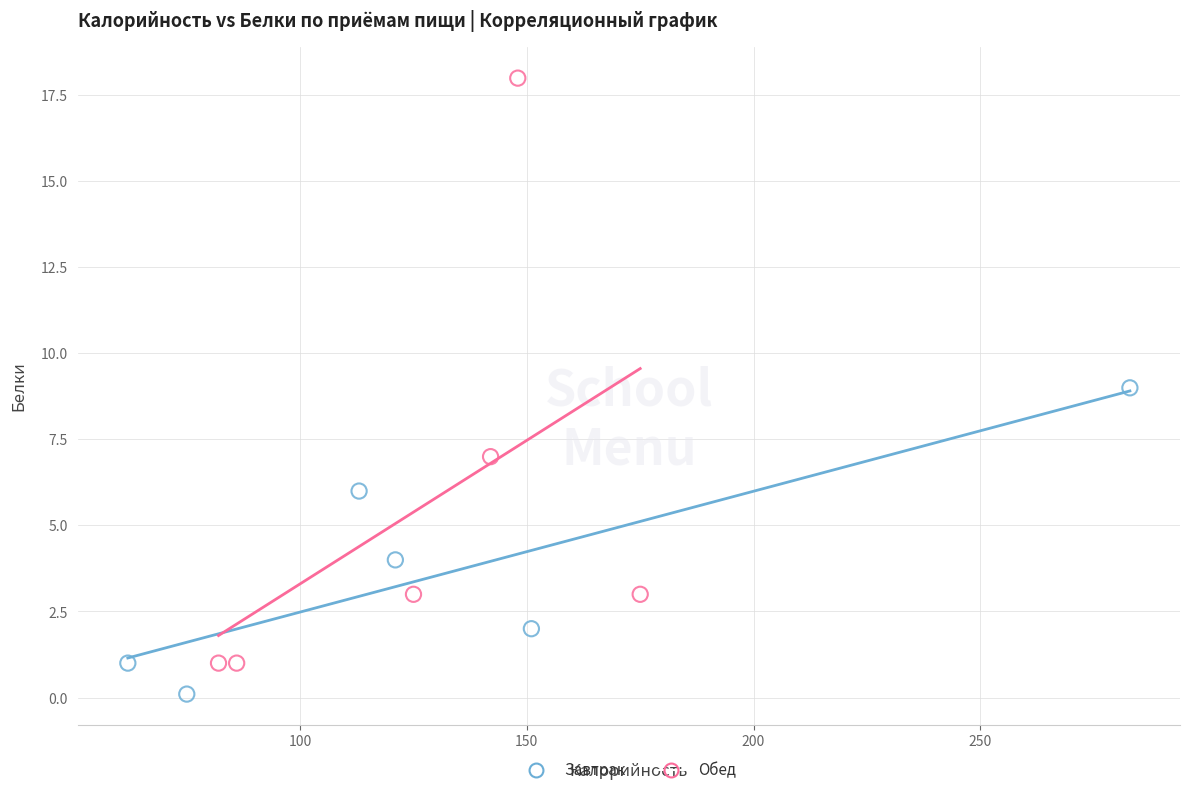

Which series has the largest Y range (max minus min)?

Обед